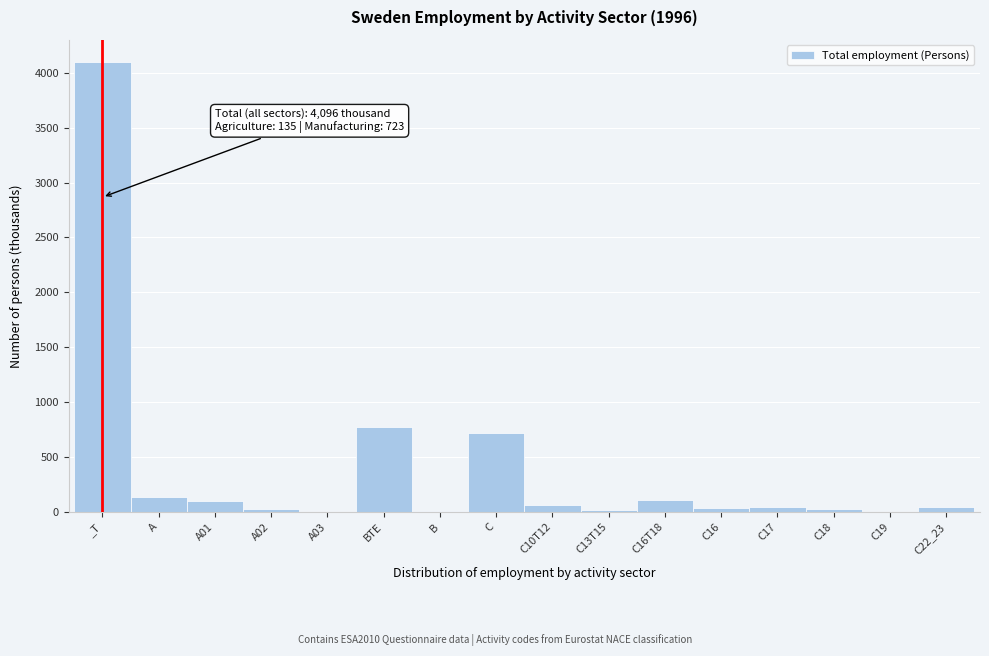

Which has a higher value, C19 or BTE?

BTE